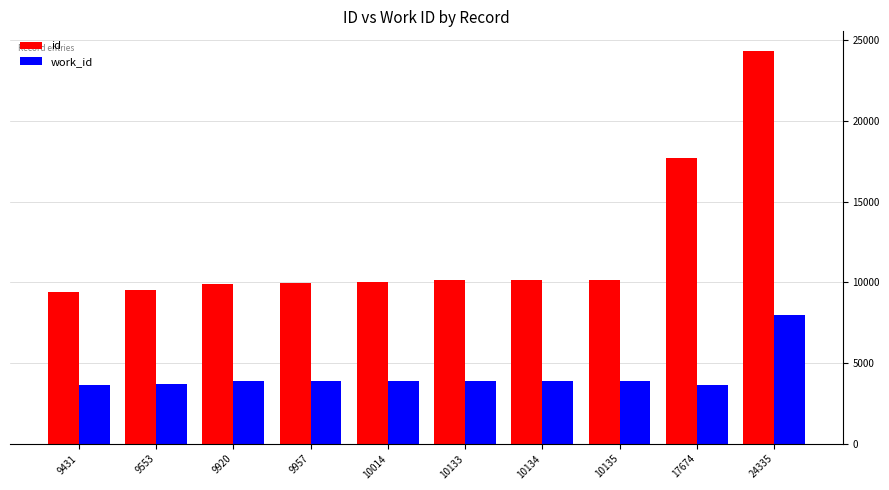

What is the total value across all series at 10014?

13880